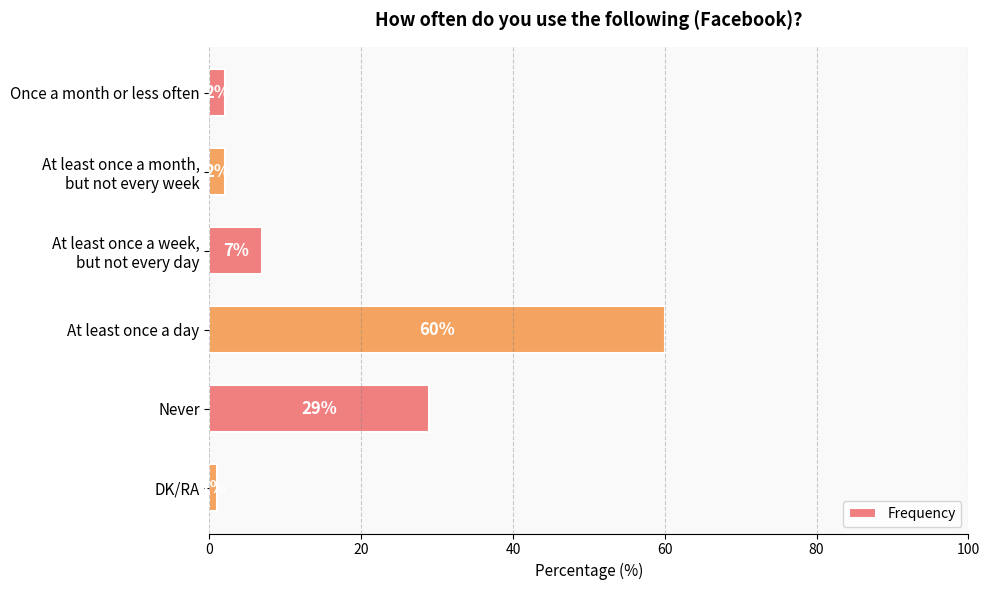

Which category has the lowest value across all series?

DK/RA